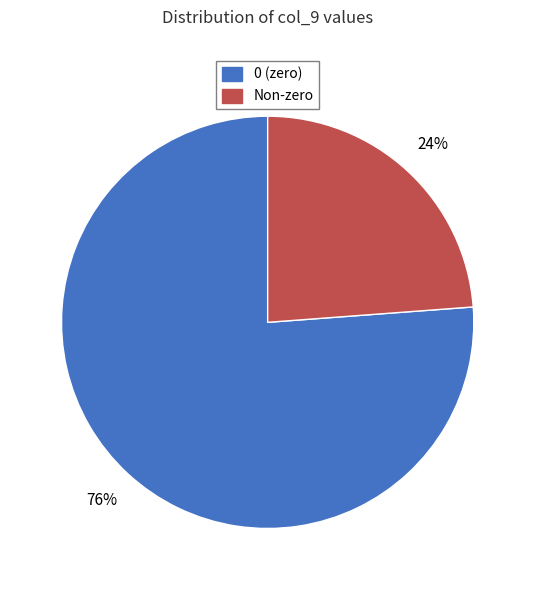

The Non-zero slice represents 9% of the pie. True or false?

False